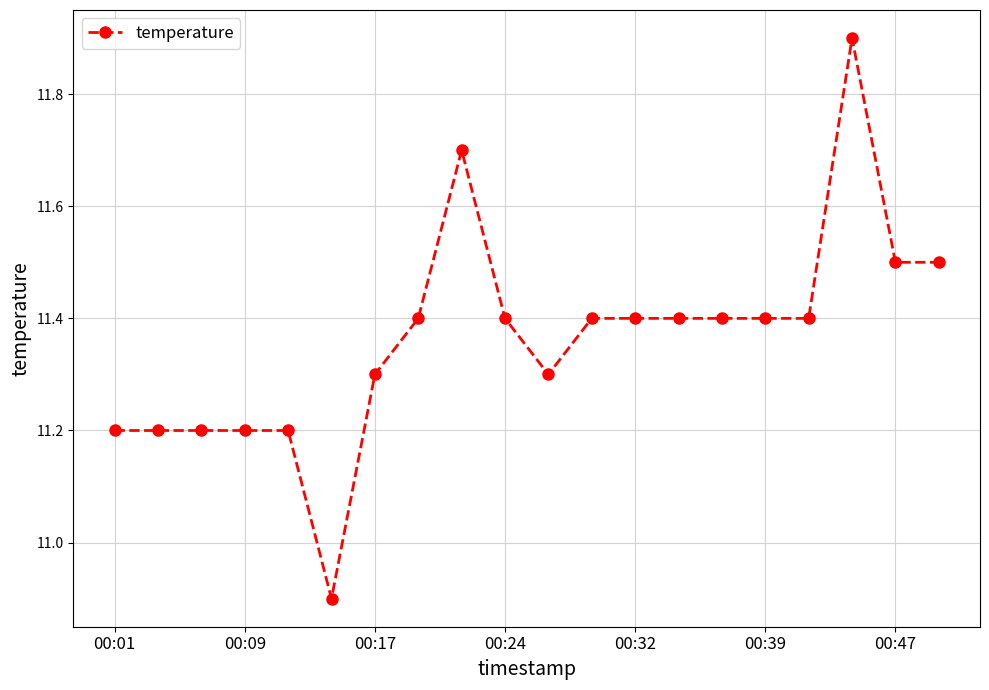

How many values exceed 11?

19